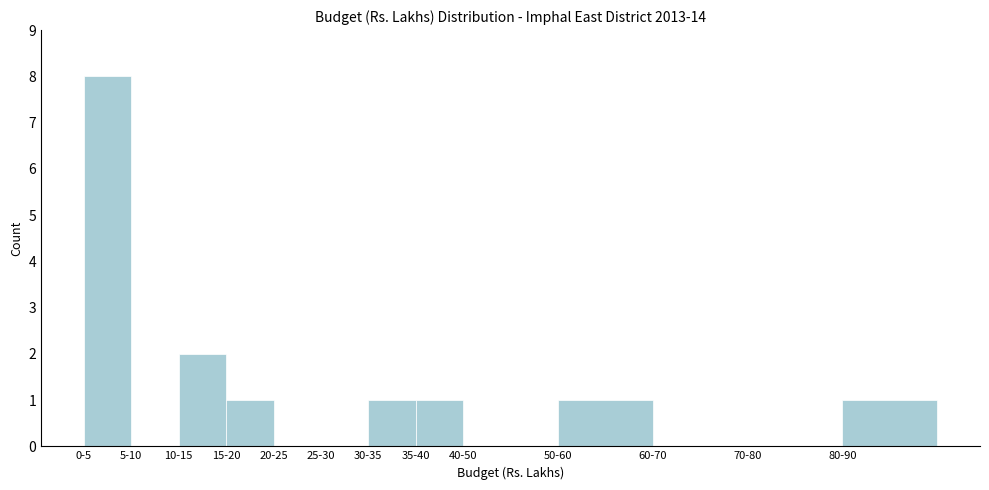

Reading left to right, list all the values displayed in this chart.

0-5=8	5-10=0	10-15=2	15-20=1	20-25=0	25-30=0	30-35=1	35-40=1	40-50=0	50-60=1	60-70=0	70-80=0	80-90=1